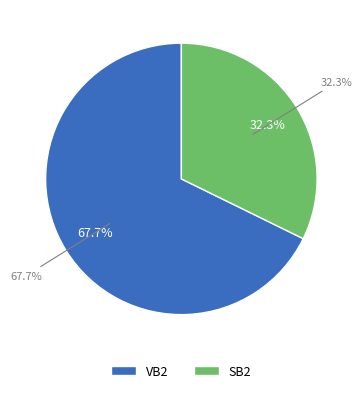

Count the number of slices in the pie.

2